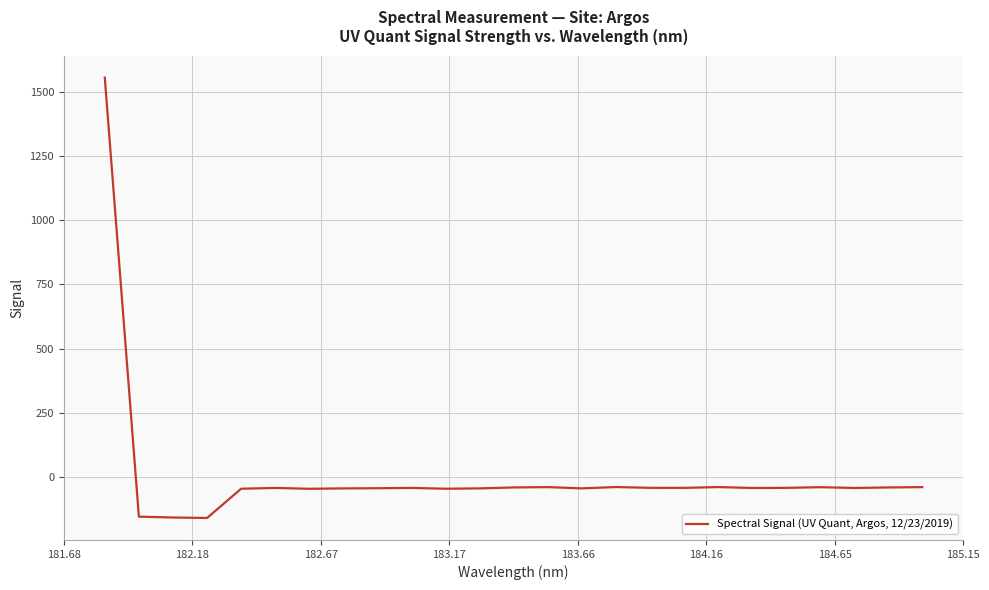

What is the difference between the maximum and minimum values?

1718.7